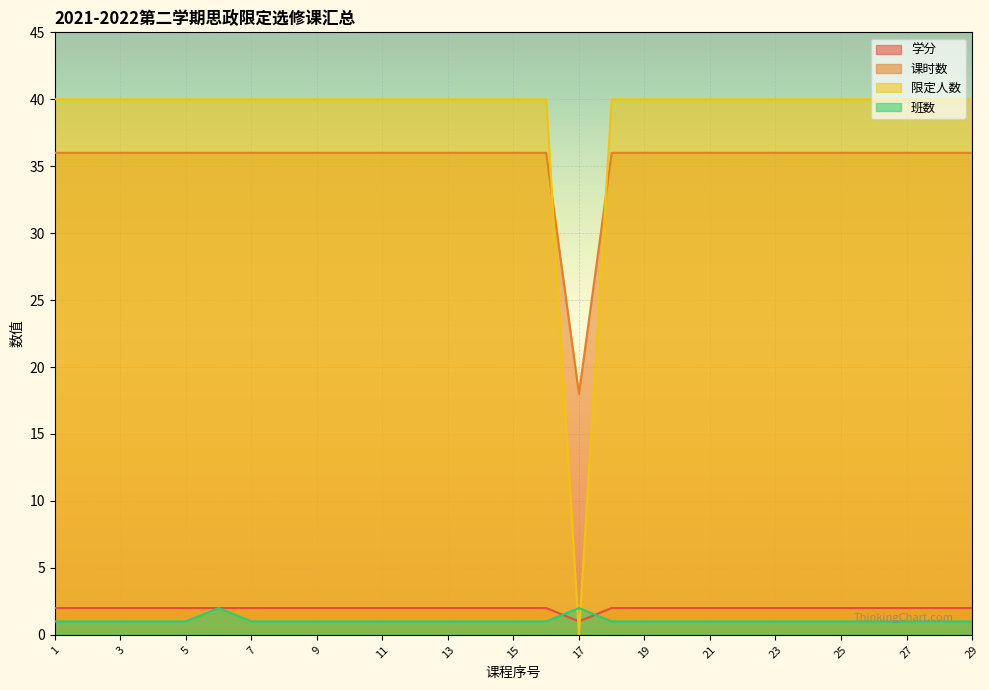

How many categories are shown in the chart?

29